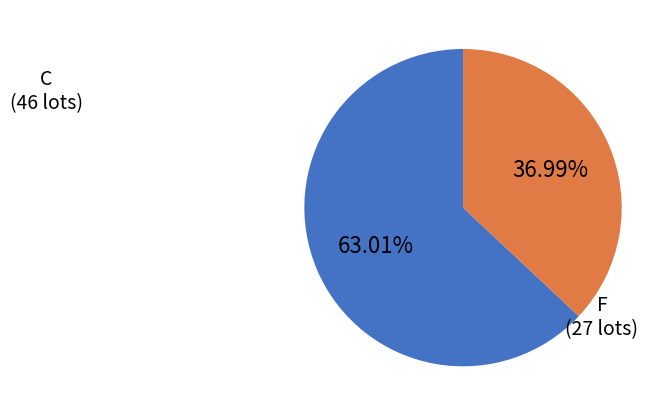

Does any single category account for the majority?

Yes